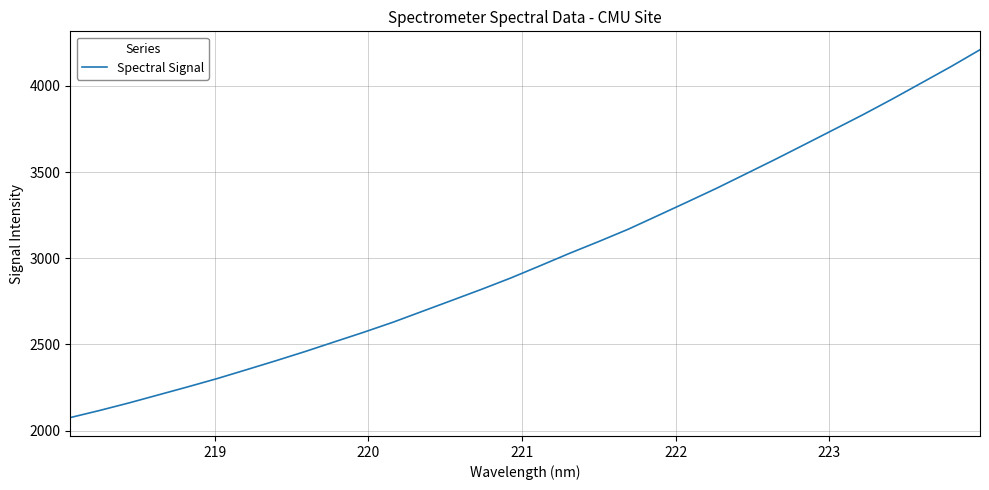

What is the minimum value shown in the chart?

2075.7